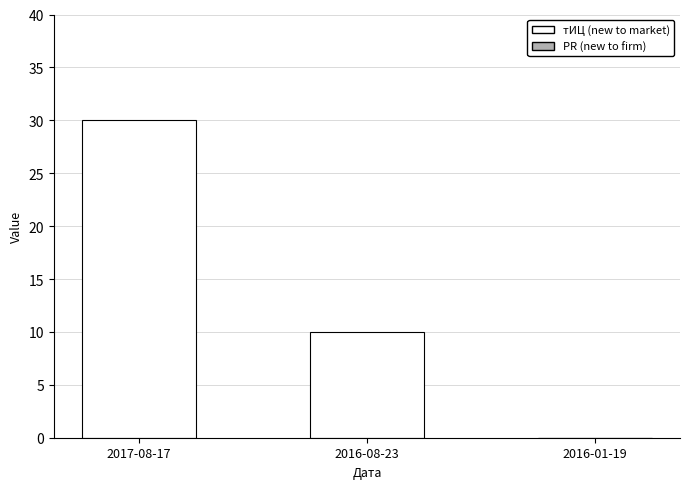

Where is the data nearest to the value 15?

2016-08-23